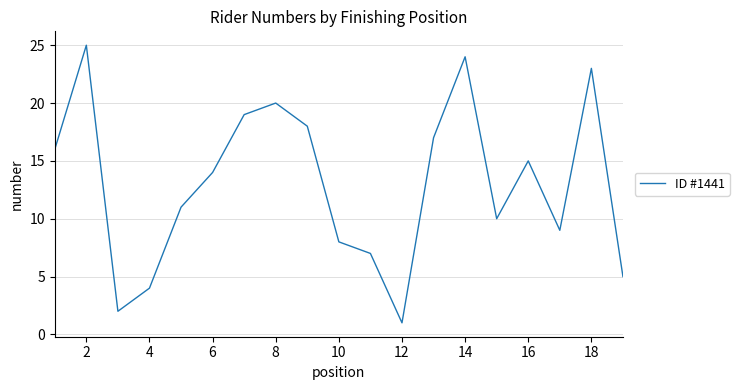

Does the chart have visible grid lines?

Yes